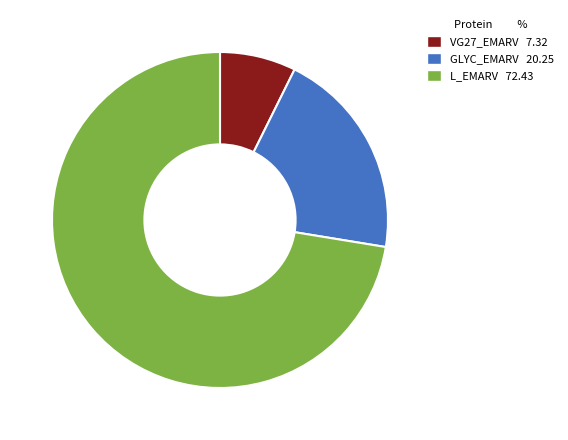

Is there any slice that represents more than half of the pie?

Yes